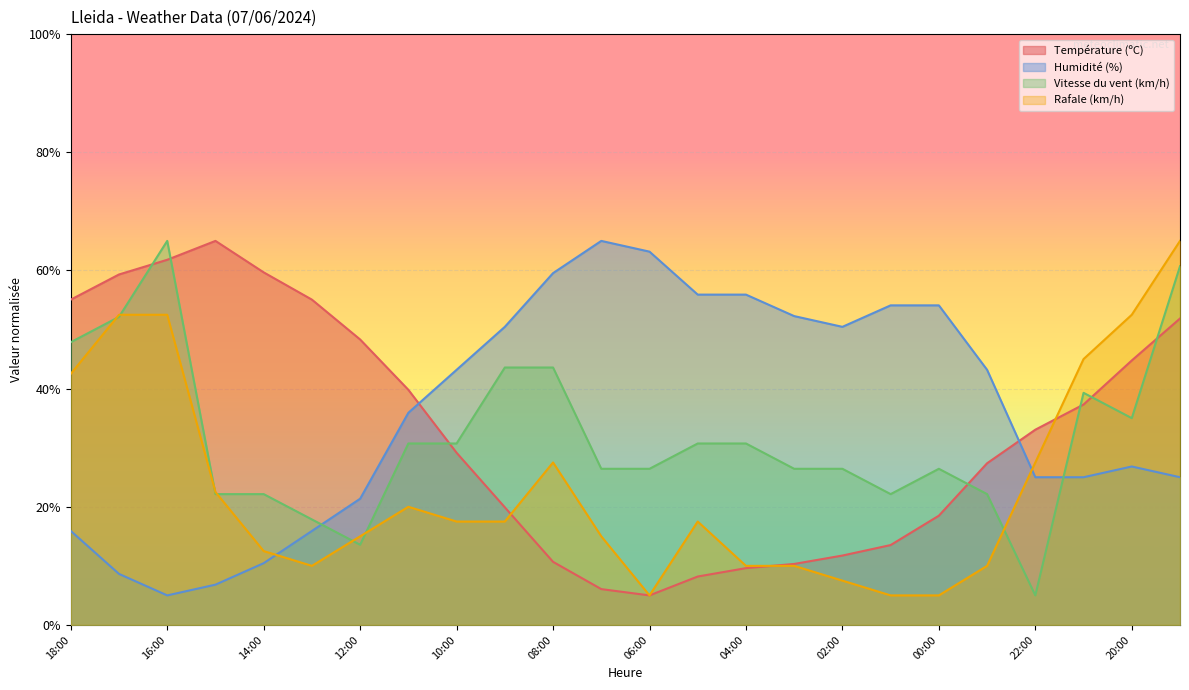

What is the difference between the second highest and minimum values in the Humidité (%) series?

58.2